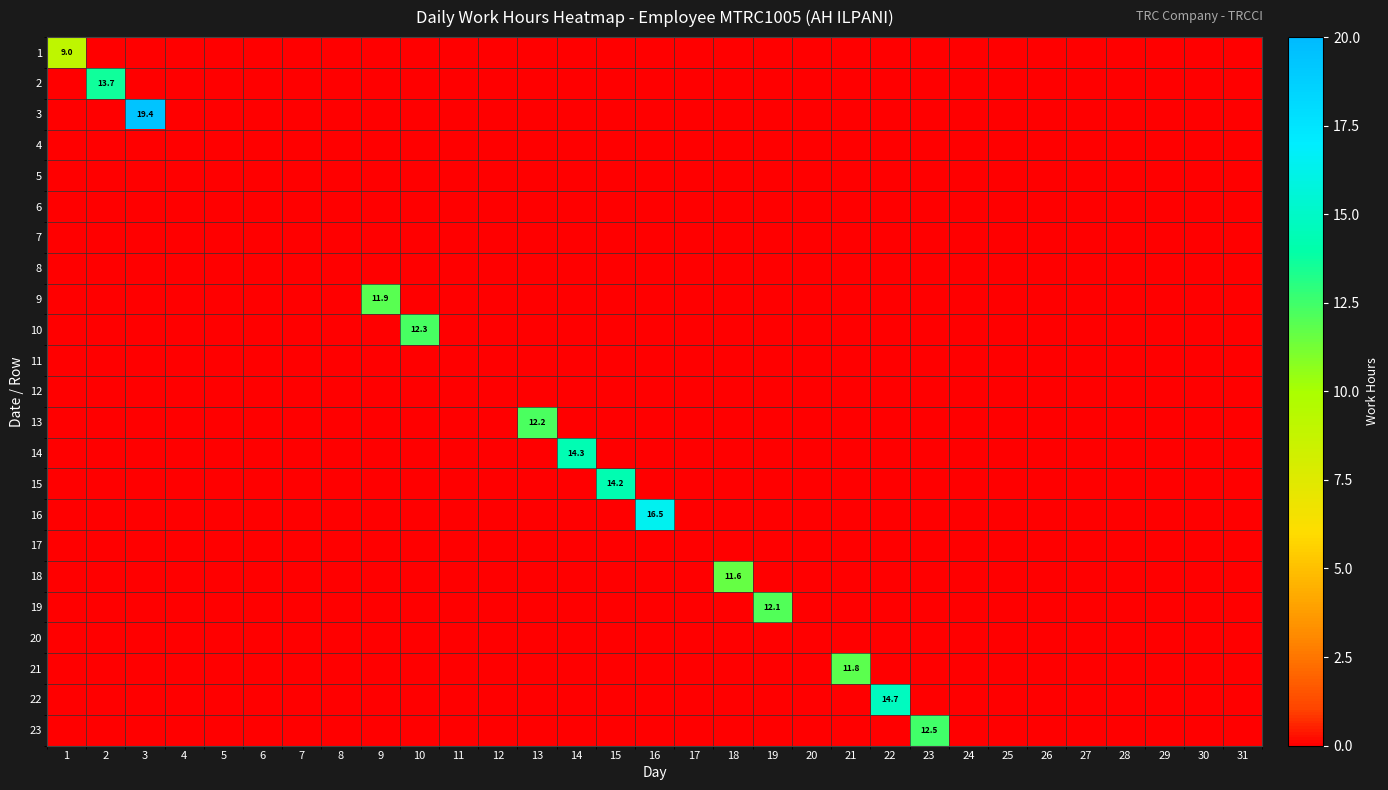

Is the value of 19 at 4 greater than the value of 10 at 19?

No